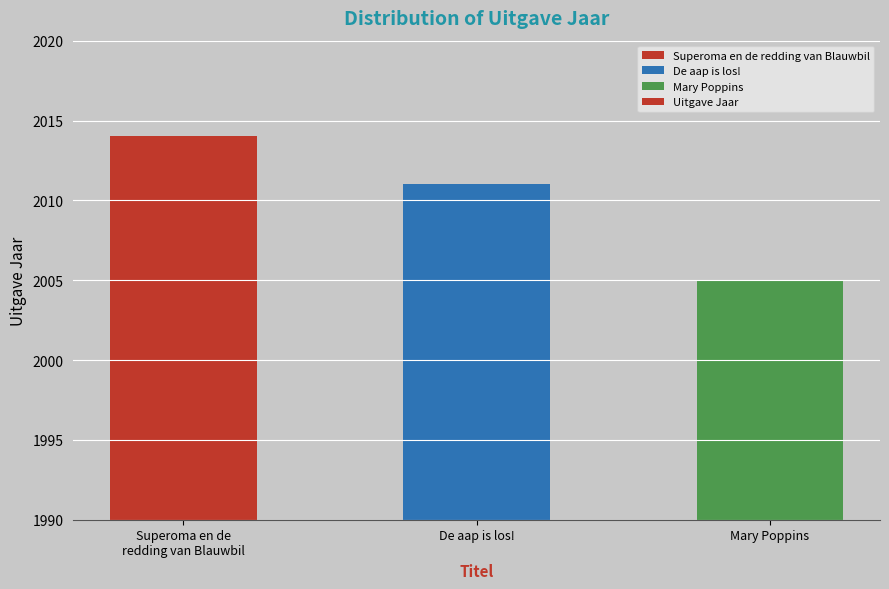

The value at De aap is los! is 2011. True or false?

True